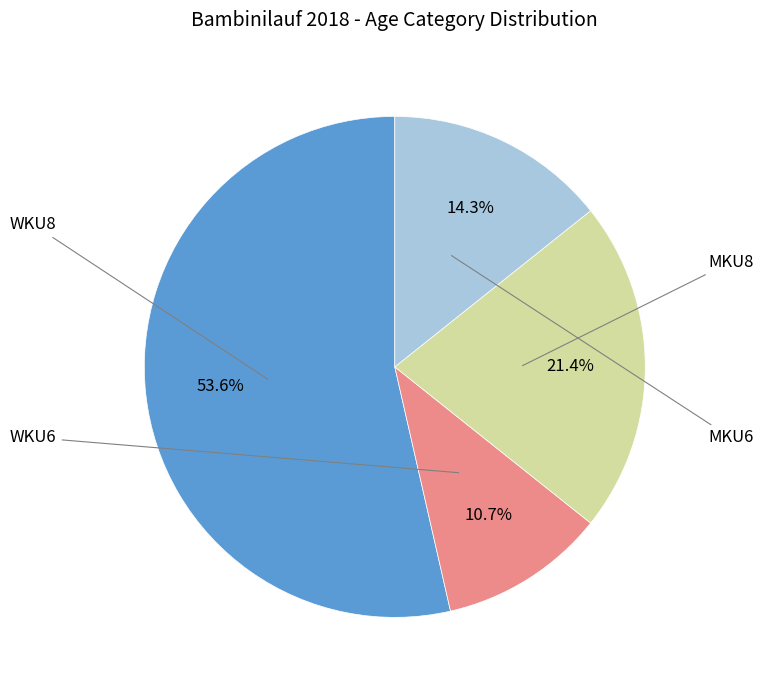

Is there a majority slice in this chart?

Yes